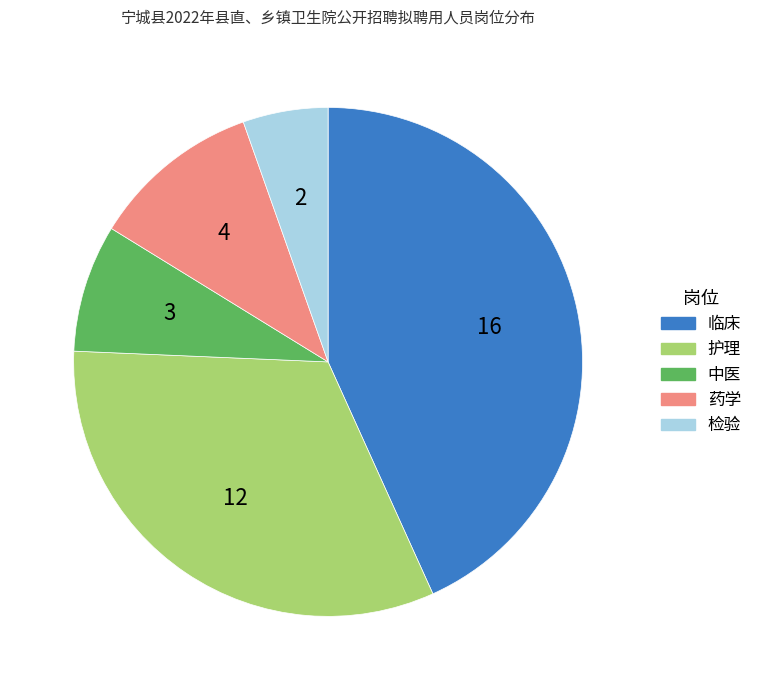

How many segments does this pie chart have?

5